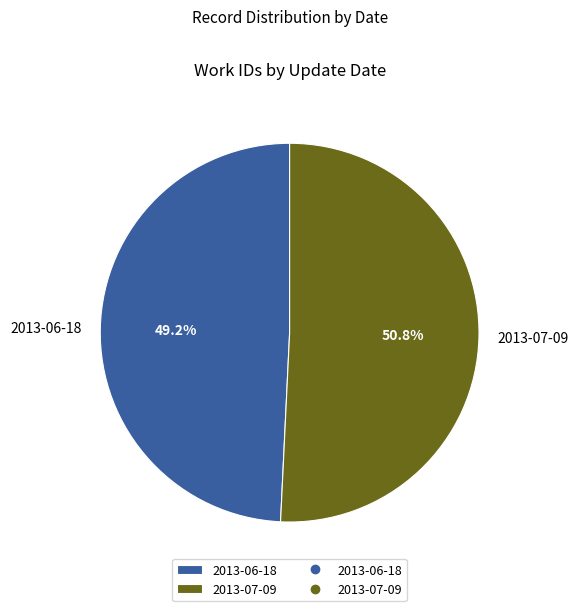

To the nearest percent, what portion does 2013-07-09 represent?

51%